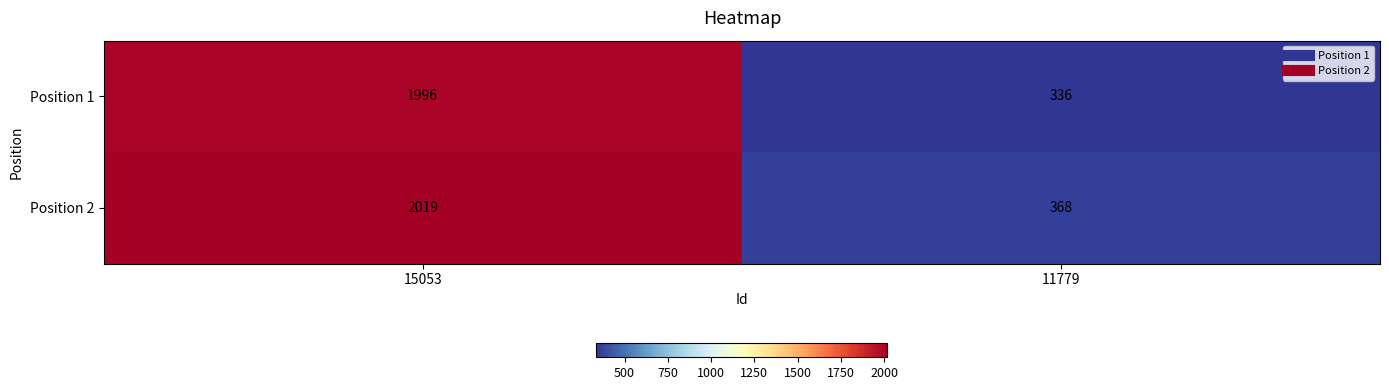

How many series are shown in this chart?

2